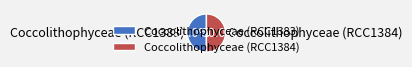

Approximately how many times larger is the value at Coccolithophyceae (RCC1383) compared to Coccolithophyceae (RCC1384)?

1.0